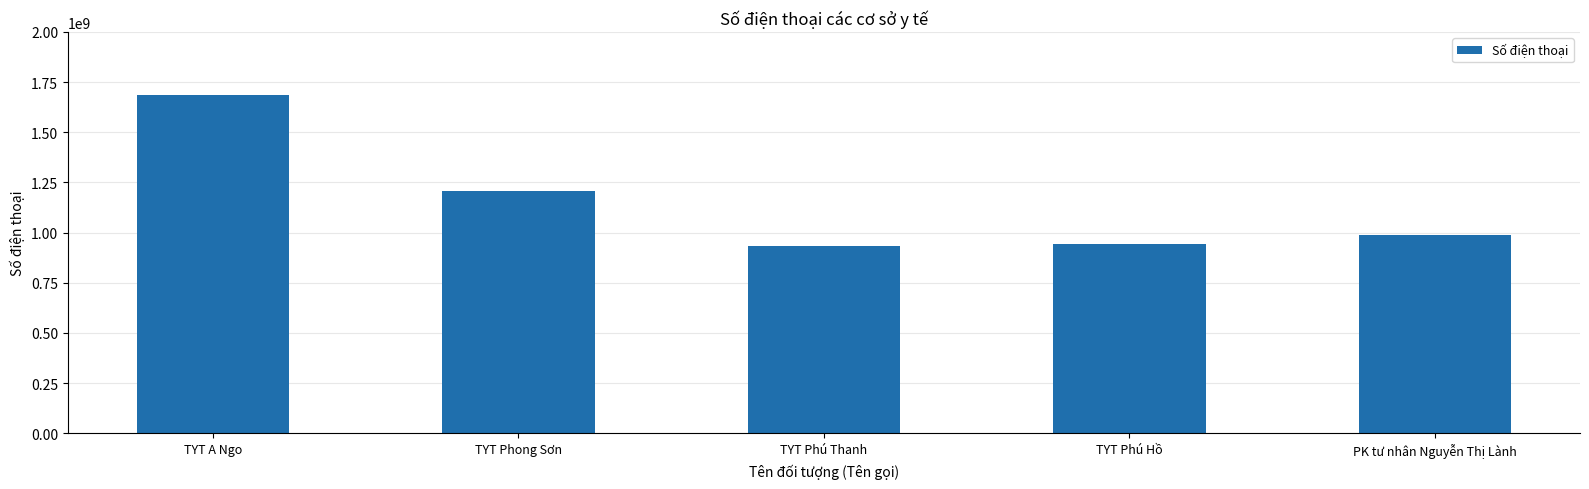

How many values are below 985848601?

2